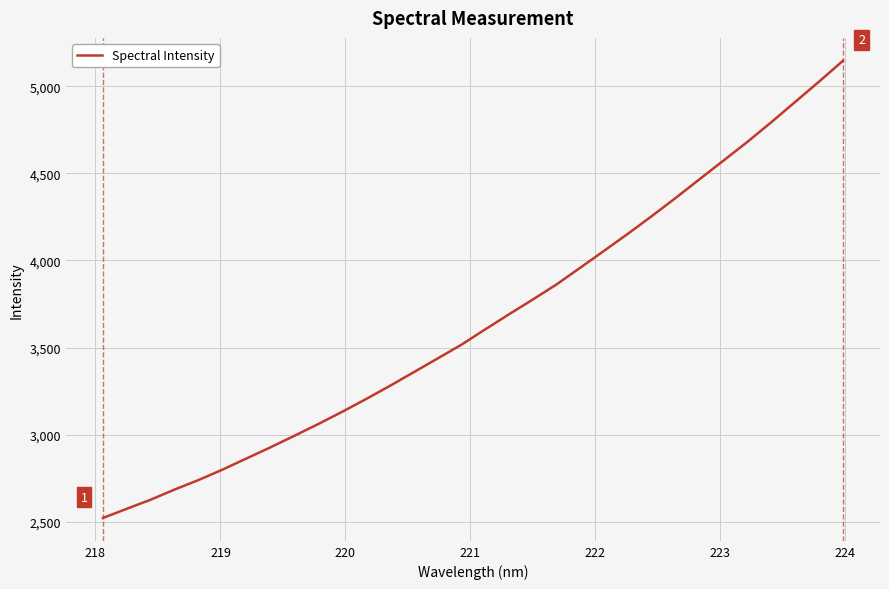

What is the greatest value displayed?

5146.4